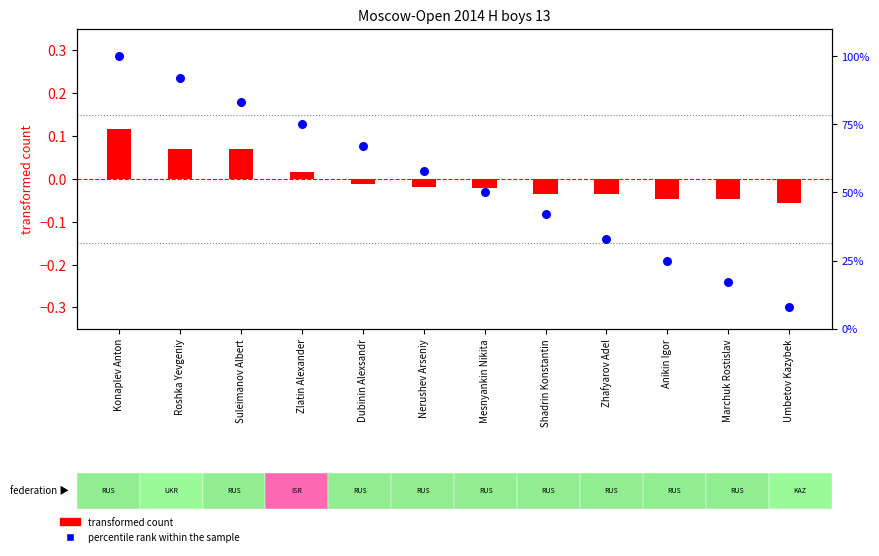

Which series has the largest total across all categories?

percentile rank within the sample